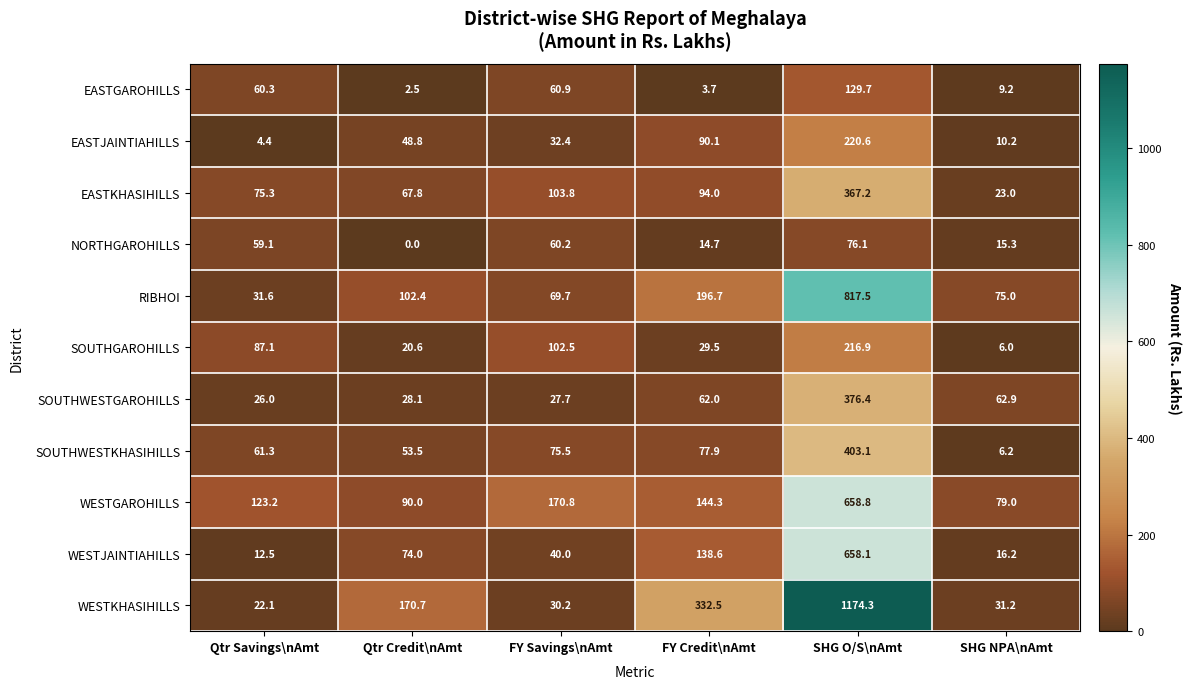

Which category has the highest value in the WESTGAROHILLS series?

SHG O/S\nAmt